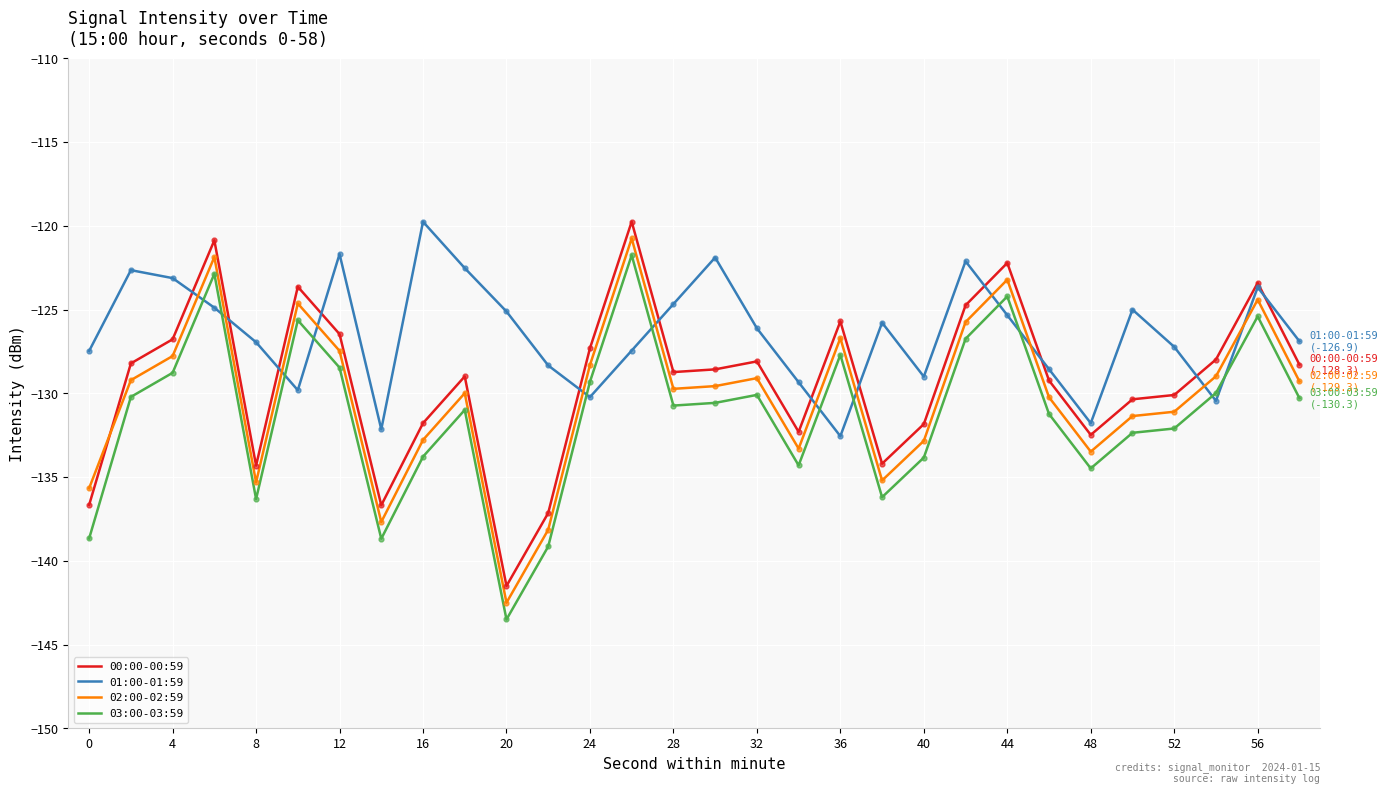

Which series has the largest total across all categories?

01:00-01:59